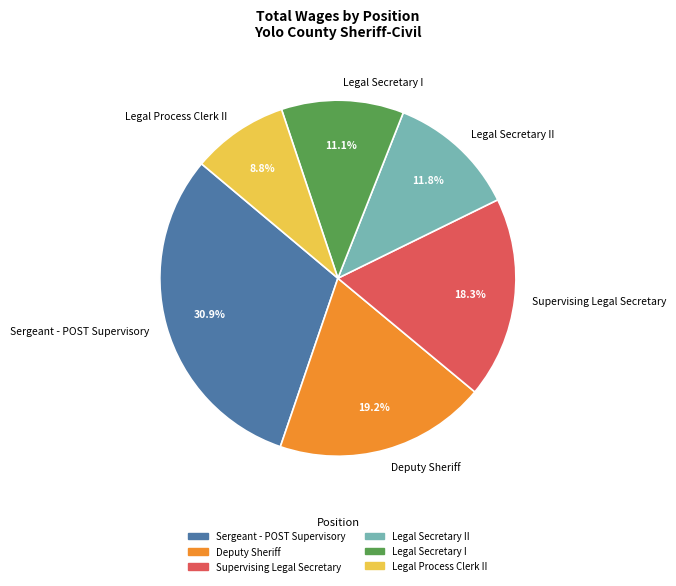

Rank the categories by value from highest to lowest.

Sergeant - POST Supervisory, Deputy Sheriff, Supervising Legal Secretary, Legal Secretary II, Legal Secretary I, Legal Process Clerk II